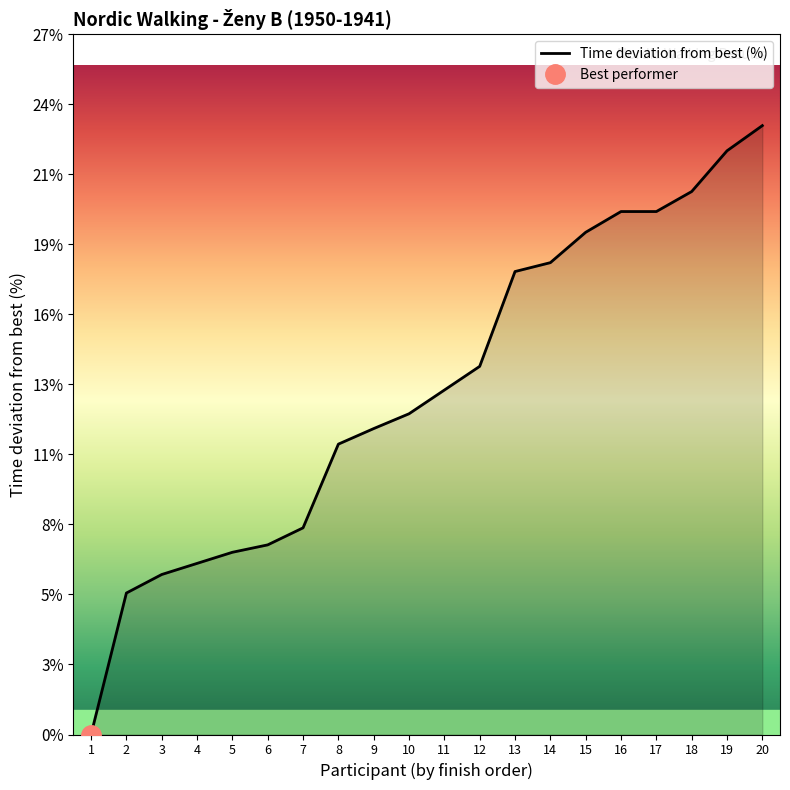

How many positive values are there?

19